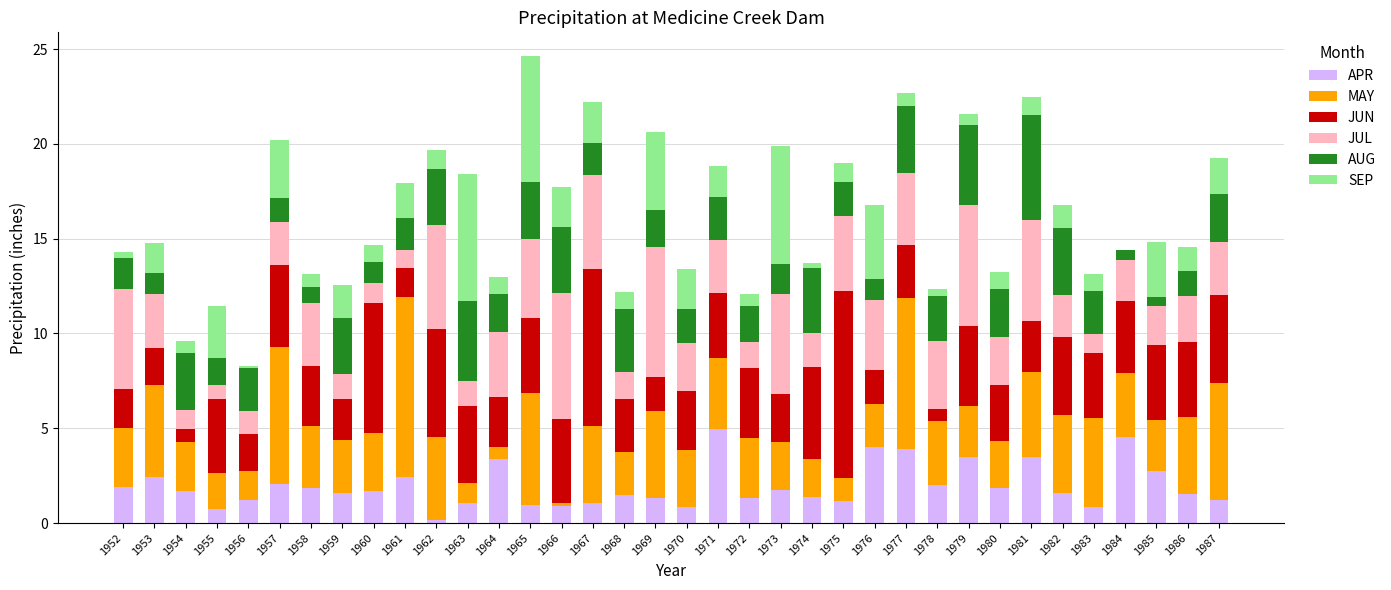

What value does the APR series have at 1970?

0.9